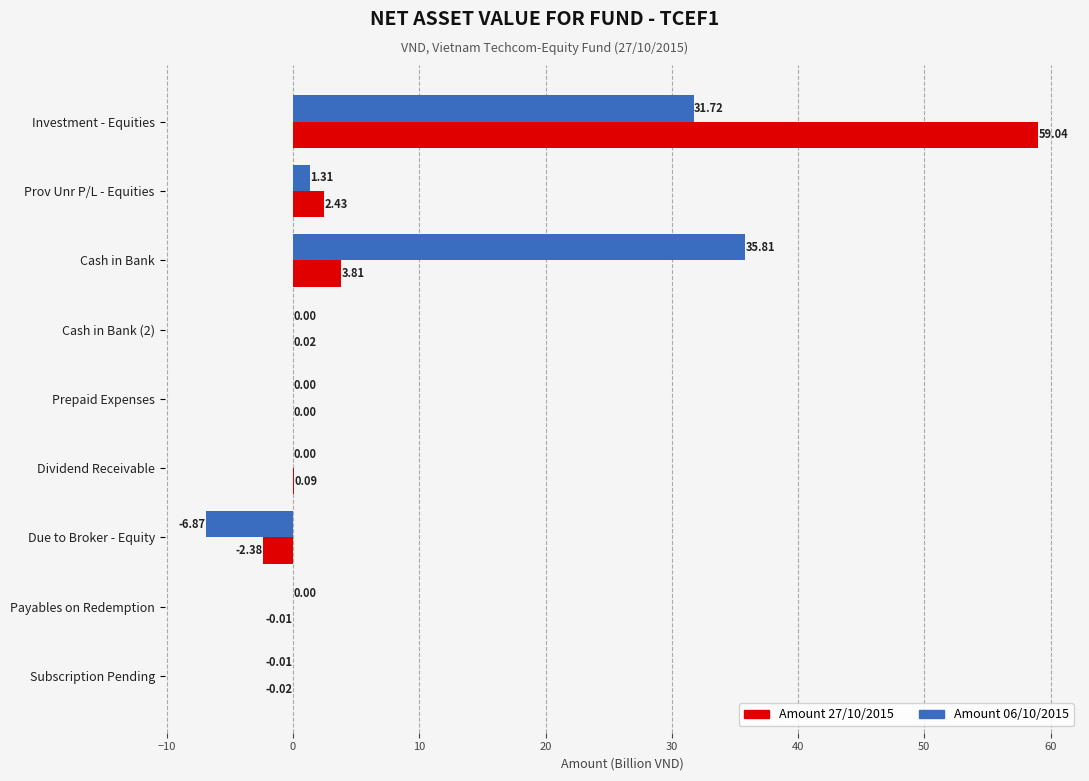

Between Due to Broker - Equity and Subscription Pending, which series saw the biggest shift?

Amount 06/10/2015